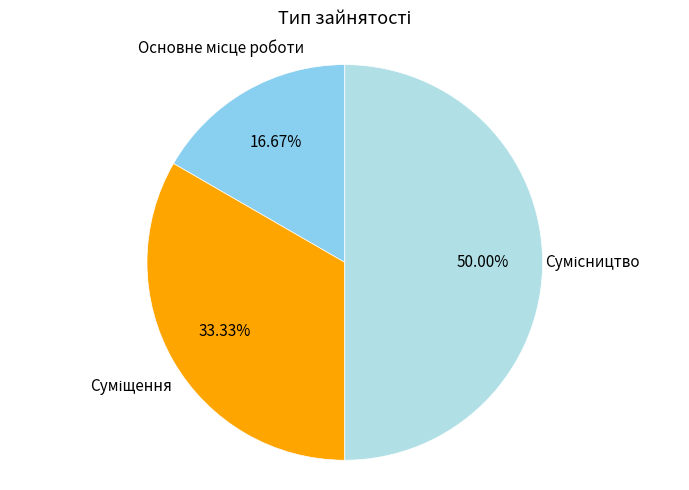

Count the number of slices in the pie.

3